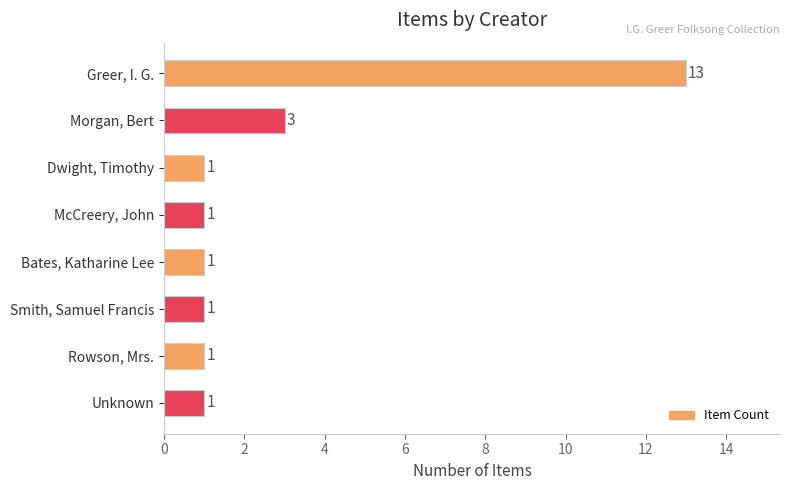

Reading top to bottom, extract all data points from this chart.

13	3	1	1	1	1	1	1